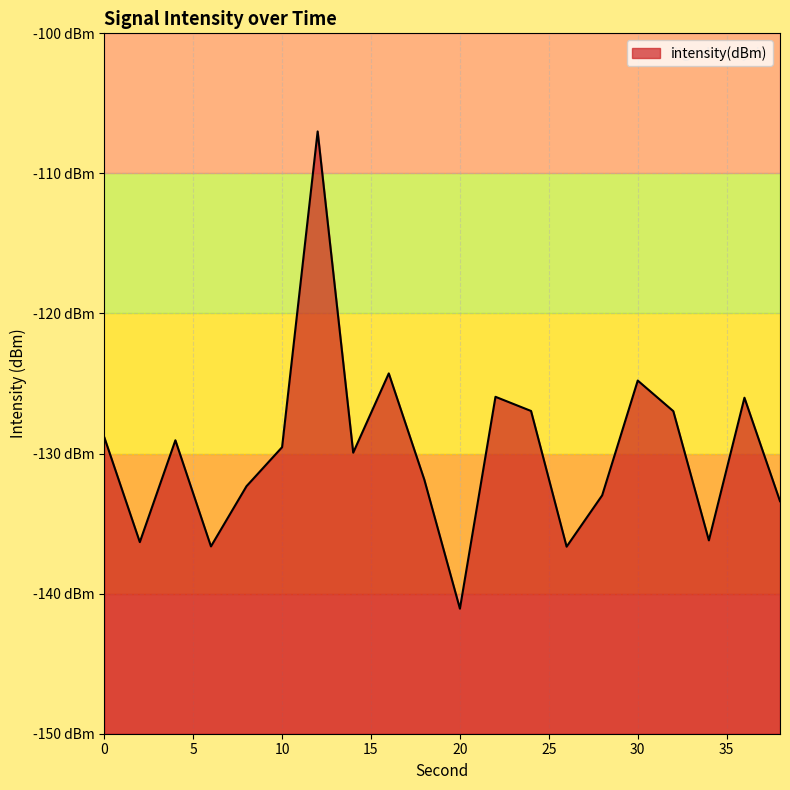

Reading left to right, extract all data points from this chart.

0=-128.8	2=-136.3	4=-129.1	6=-136.6	8=-132.3	10=-129.5	12=-107.0	14=-129.9	16=-124.3	18=-131.9	20=-141.1	22=-125.9	24=-127.0	26=-136.6	28=-133.0	30=-124.8	32=-127.0	34=-136.2	36=-126.0	38=-133.4